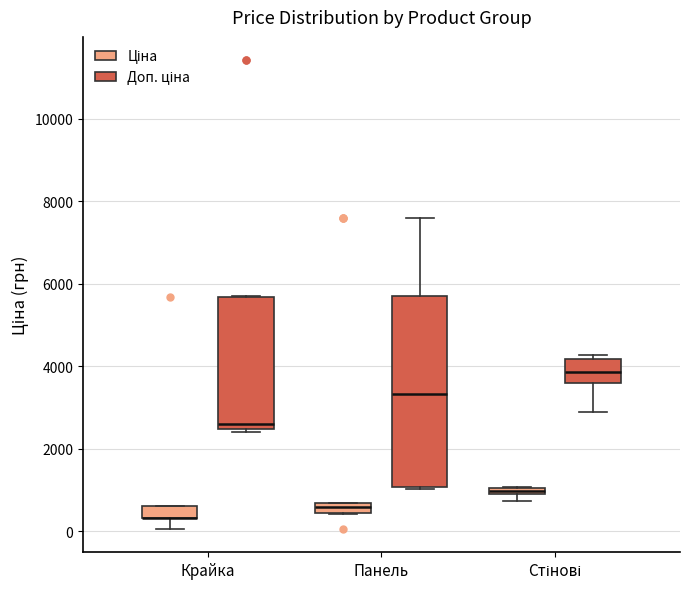

Where does the lower whisker of the box for Крайка (Ціна) end on the y-axis? The values are not printed on the chart, so give them approximately, as read against the axis.

0